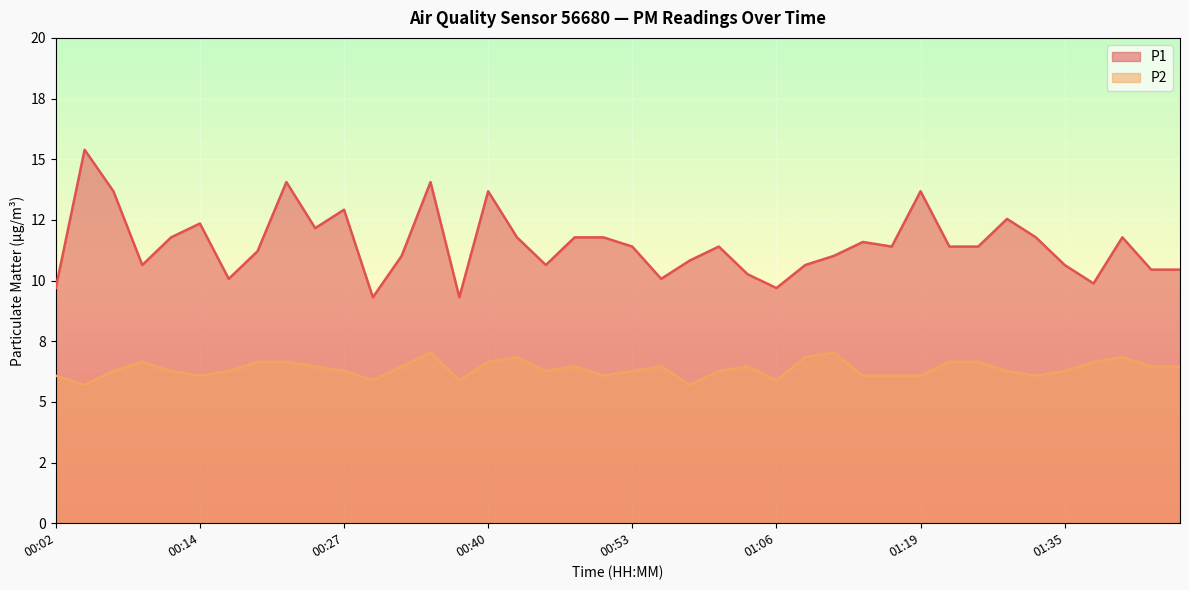

What is the difference between the P1 values at 00:58 and 00:07?

2.8